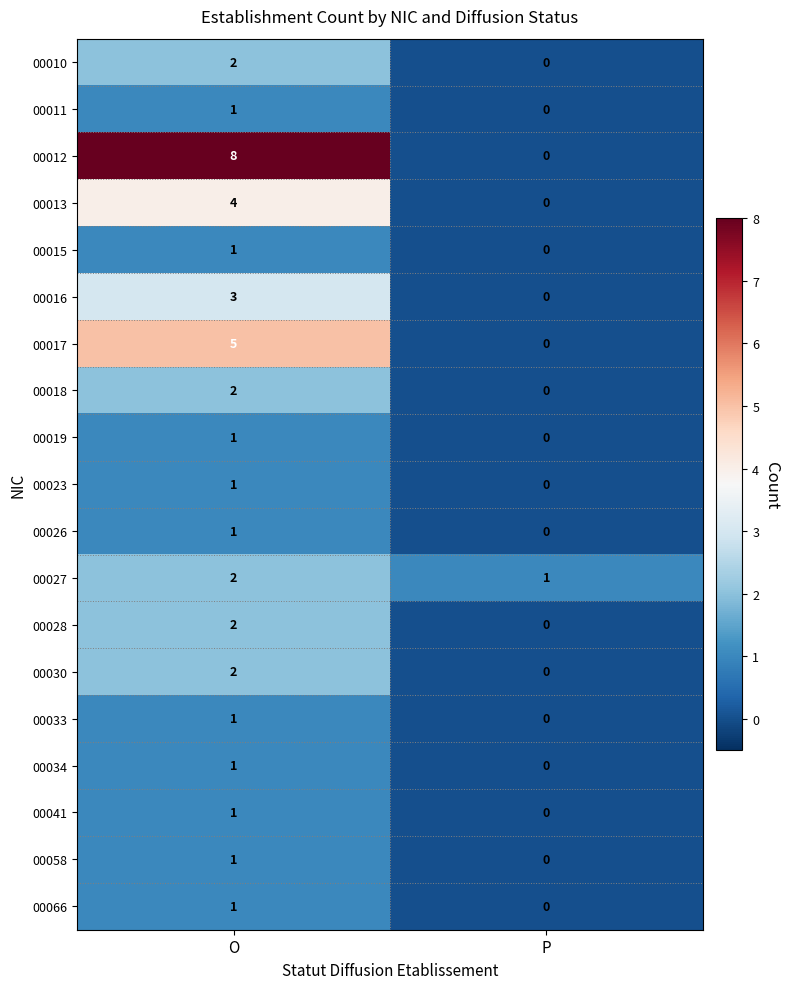

How many values in the 00019 series are below 1?

1